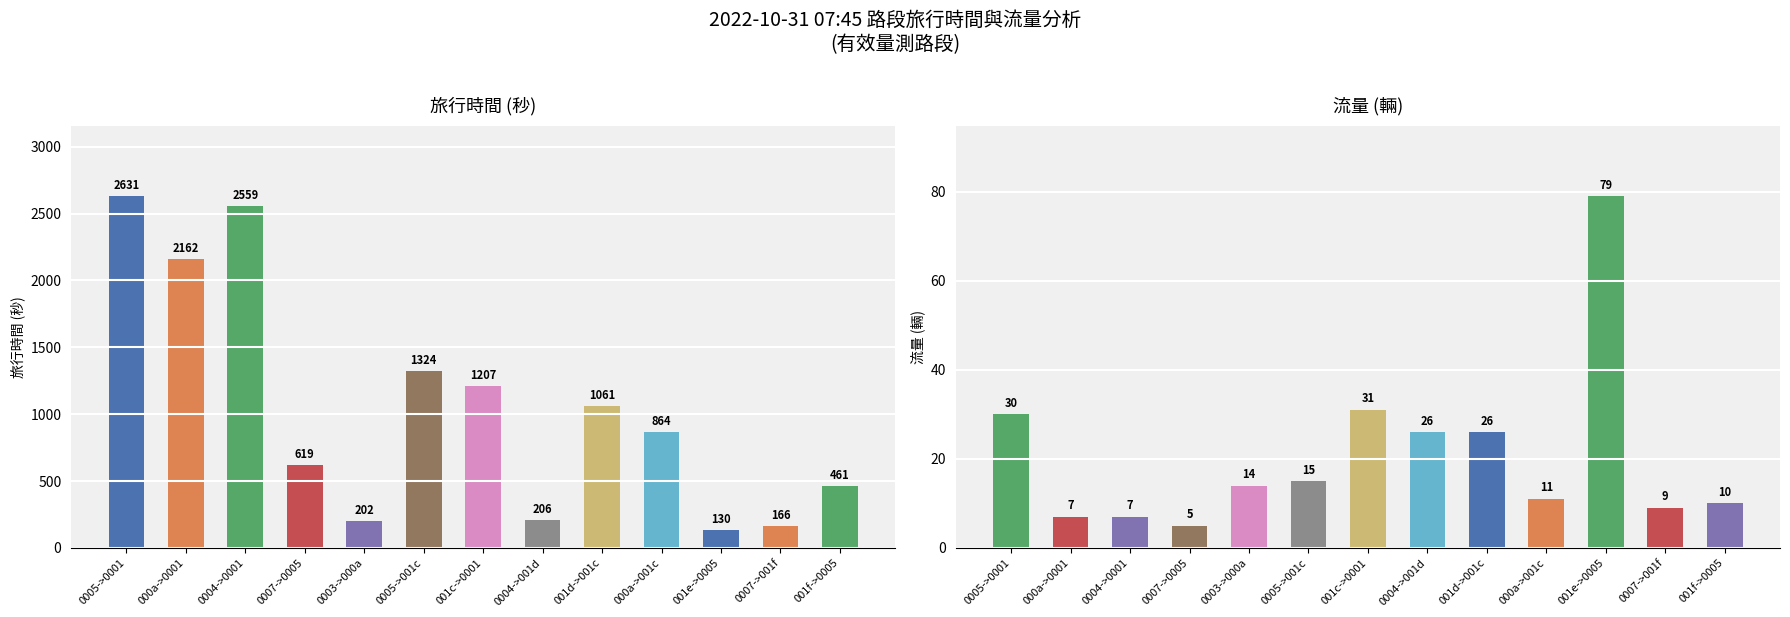

At which category is the sum across all series the highest?

0005->0001